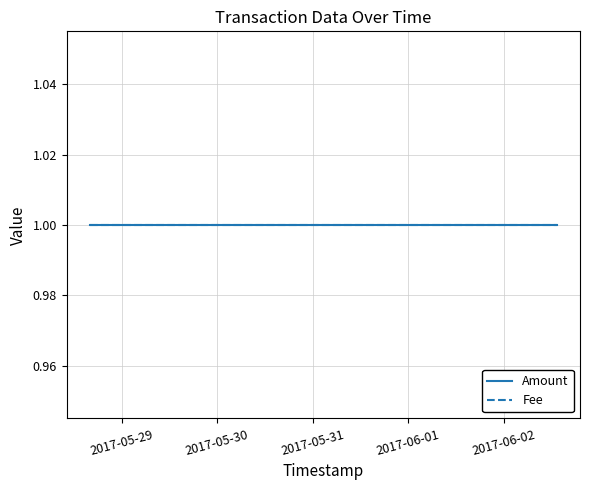

What is the average value of the Fee series?

1